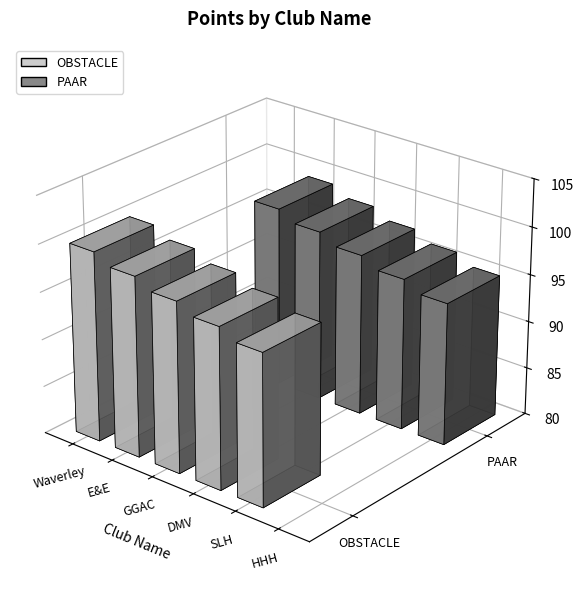

How many bars are there in each group?

2